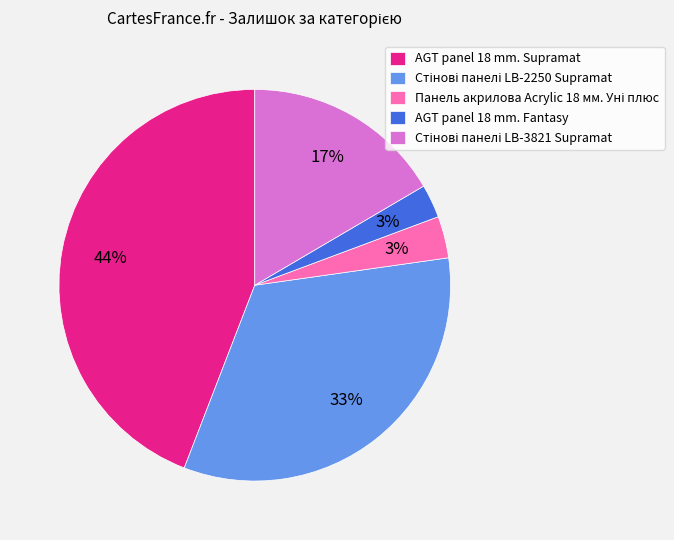

To the nearest percent, what is the difference between the AGT panel 18 mm. Supramat and AGT panel 18 mm. Fantasy slice percentages?

41%